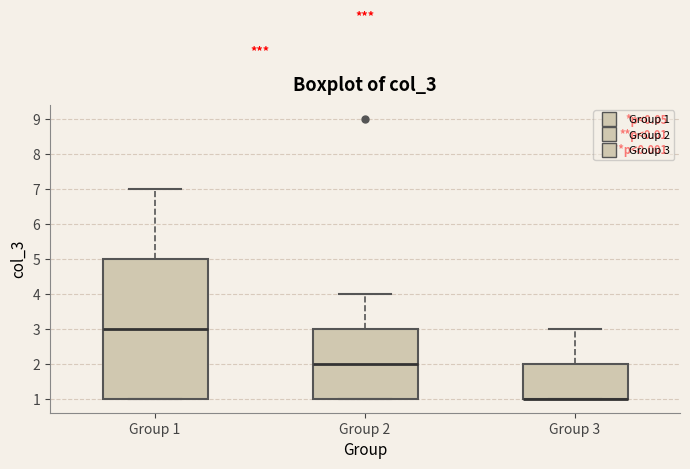

Comparing the boxes themselves (not the whiskers), which one is the tallest?

Group 1